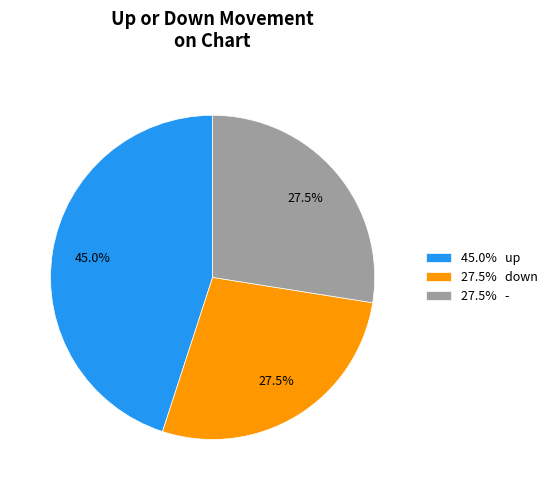

Is the sum of 27.5% - and 27.5% down greater than half?

Yes